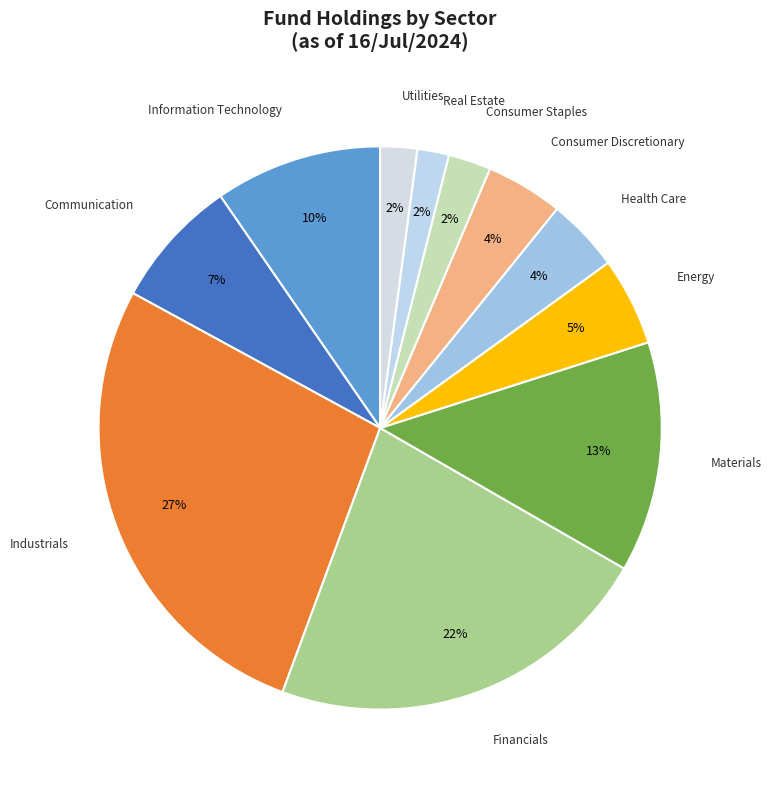

Does Communication represent more than half of the total?

No